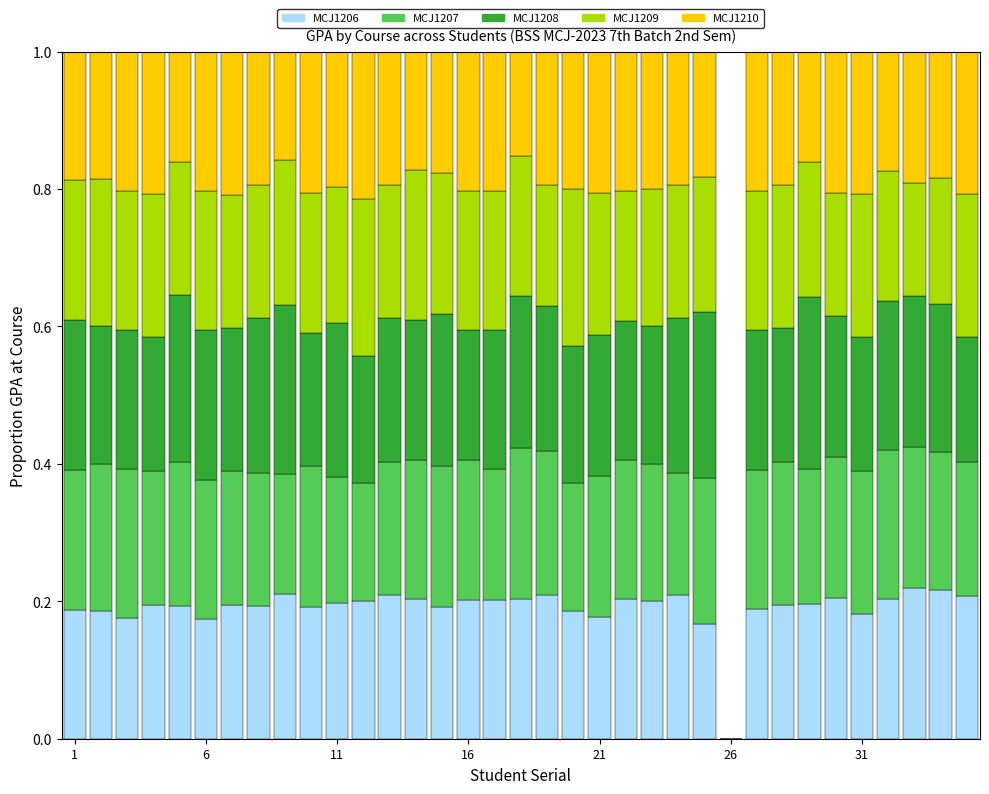

What is the sum of all MCJ1206 values?

6.7